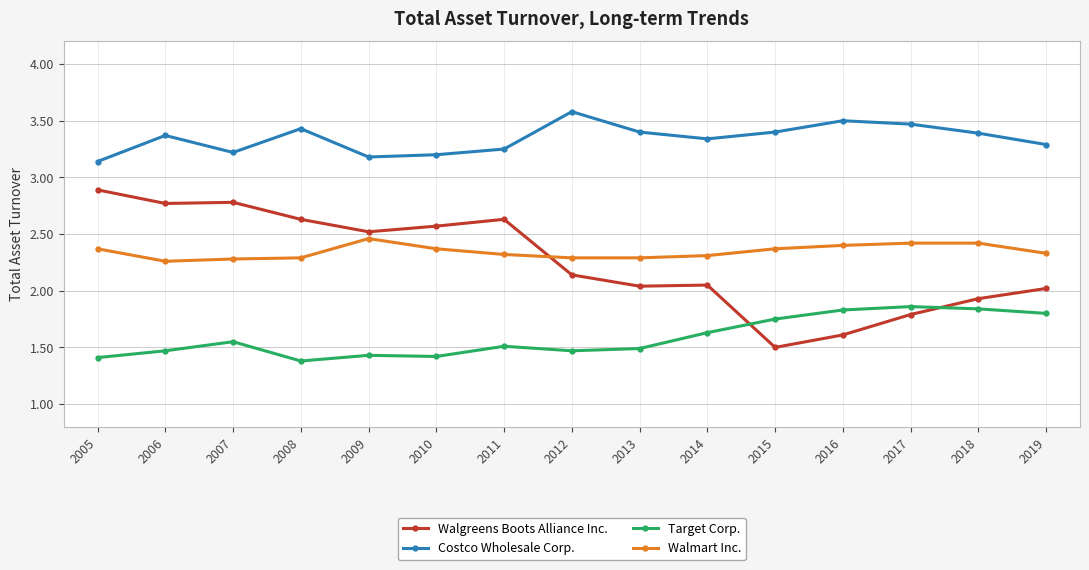

Is it true that Walgreens Boots Alliance Inc. equals 0.9 at 2016?

False